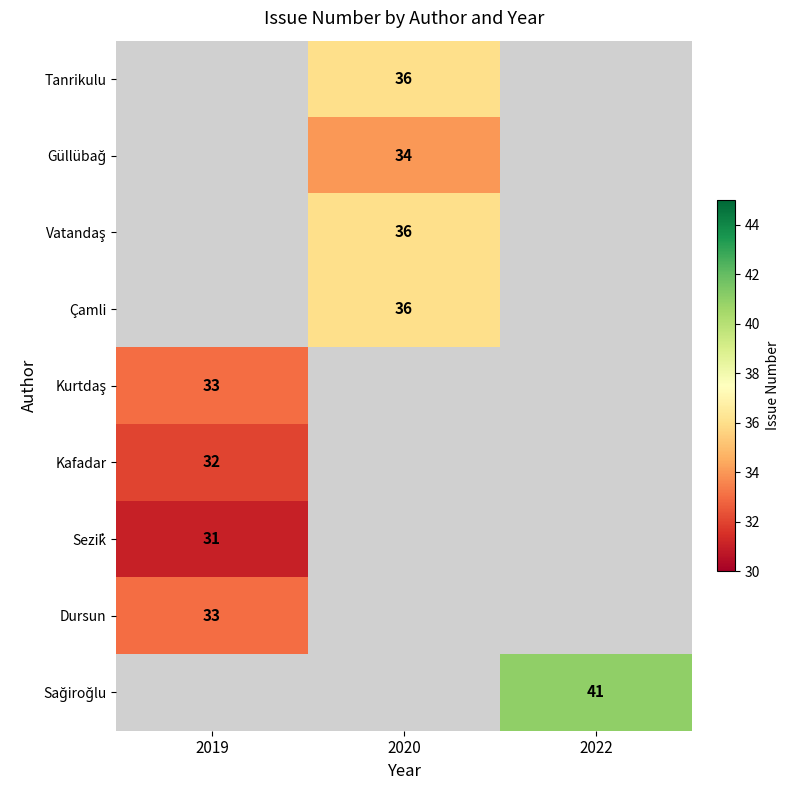

Which has a higher value, 2022 or 2020?

2020